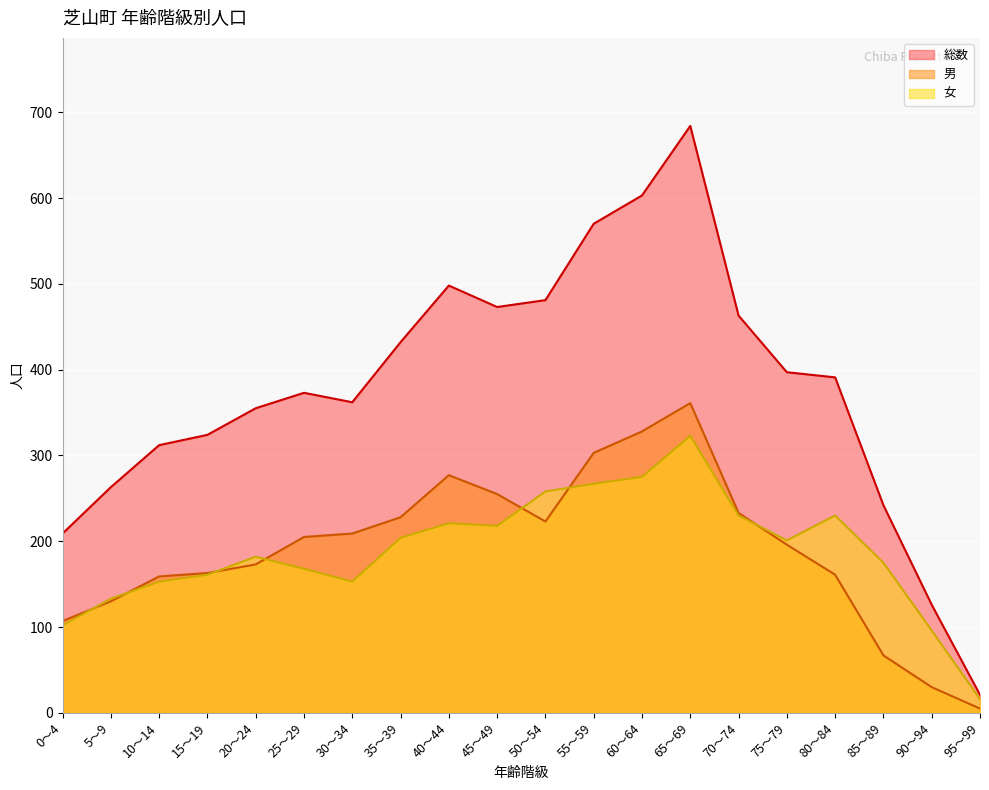

How many distinct data groups are displayed?

3